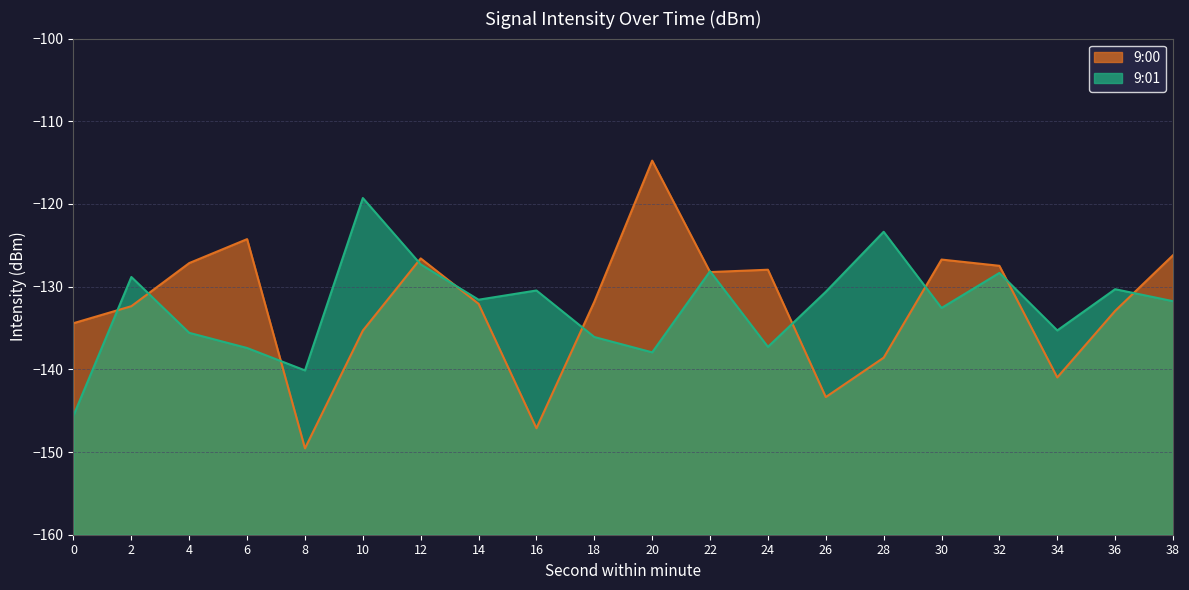

Is the value of 9:00 line at 32 greater than the value of 9:01 line at 16?

Yes